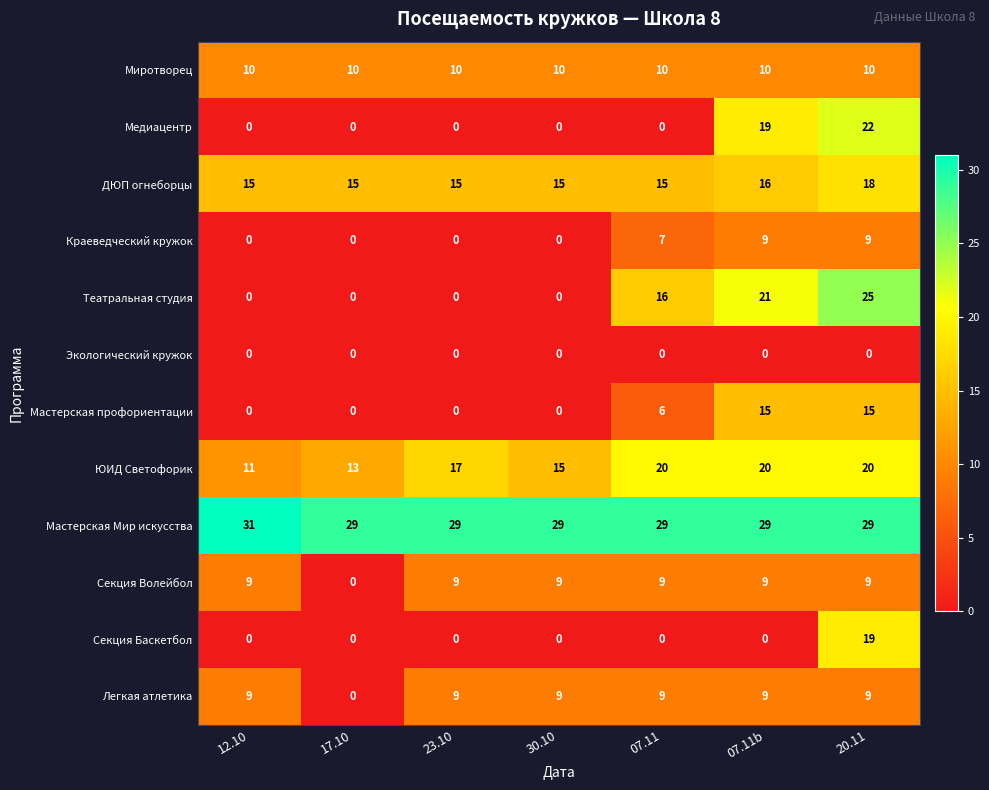

At which category is the sum across all series the highest?

20.11